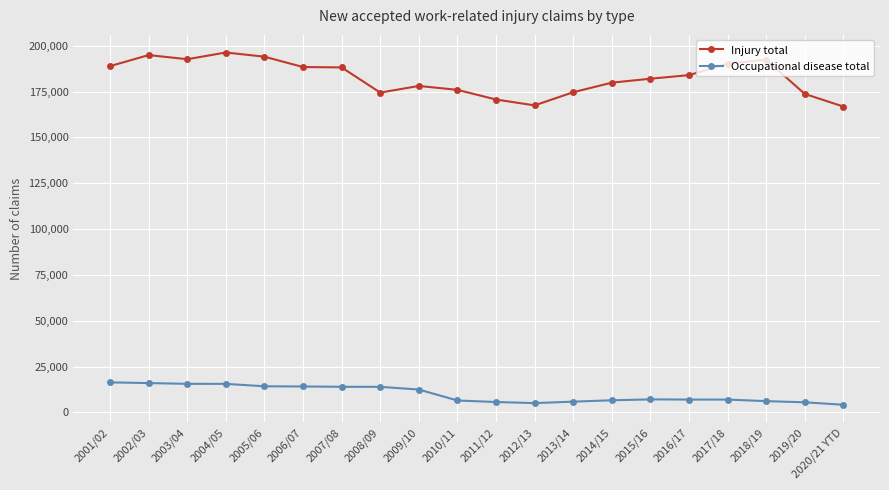

How many lines are shown in the chart?

2